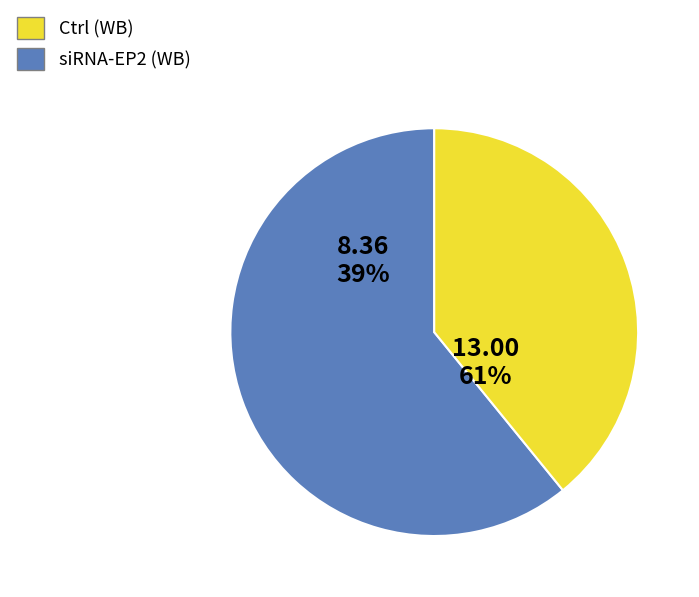

Is 11 the majority of the pie?

No